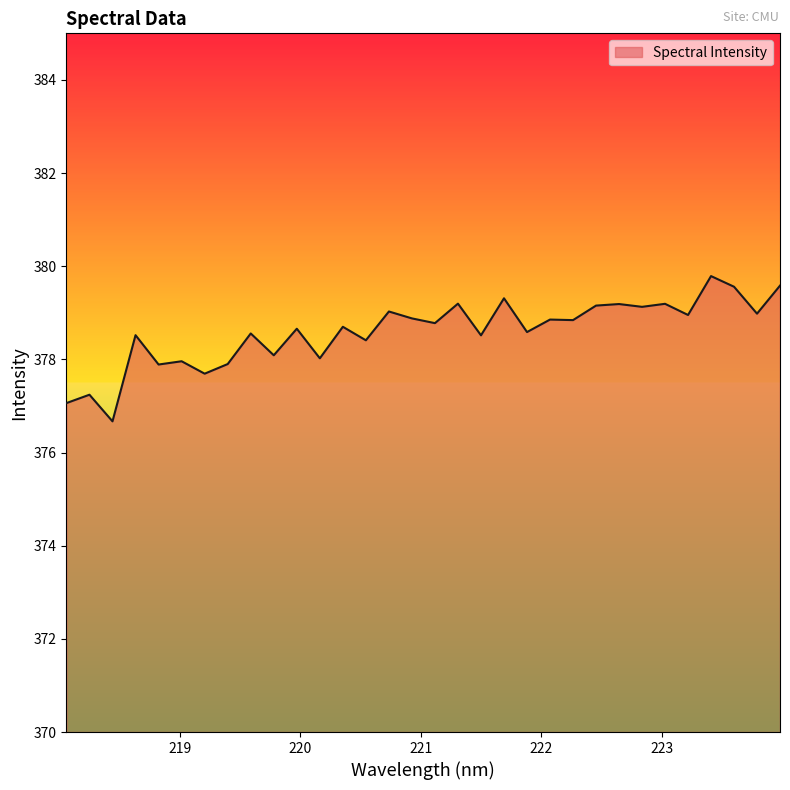

What is the difference between the maximum and minimum values?

3.1